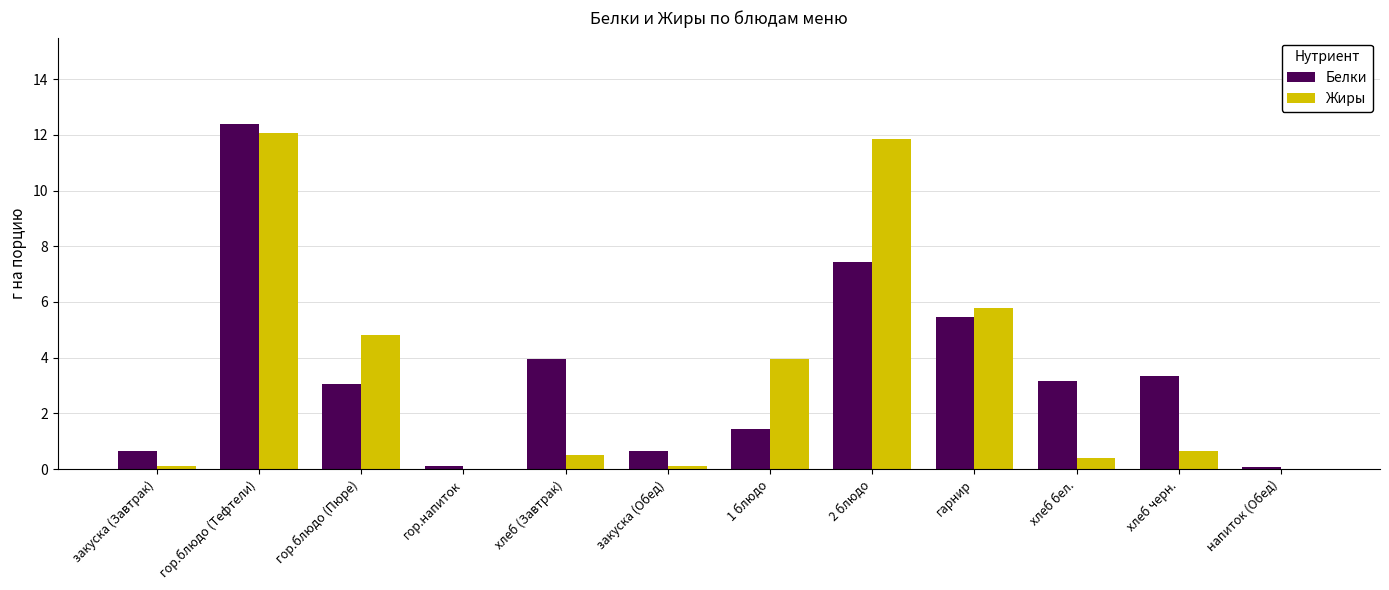

What is the sum of the Белки values at гарнир and 1 блюдо?

6.9